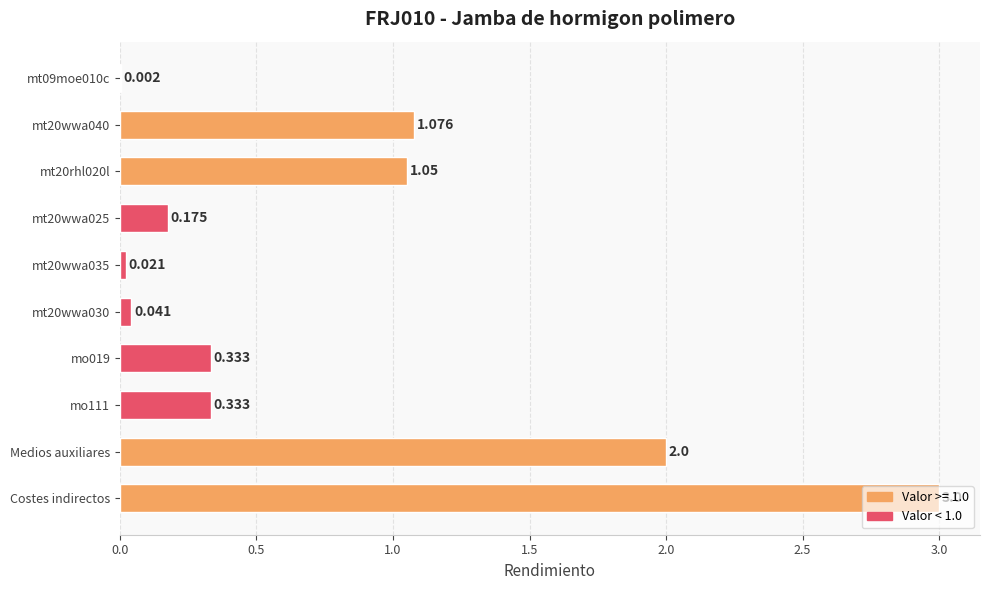

Between Medios auxiliares and mt20wwa030, which is larger?

Medios auxiliares